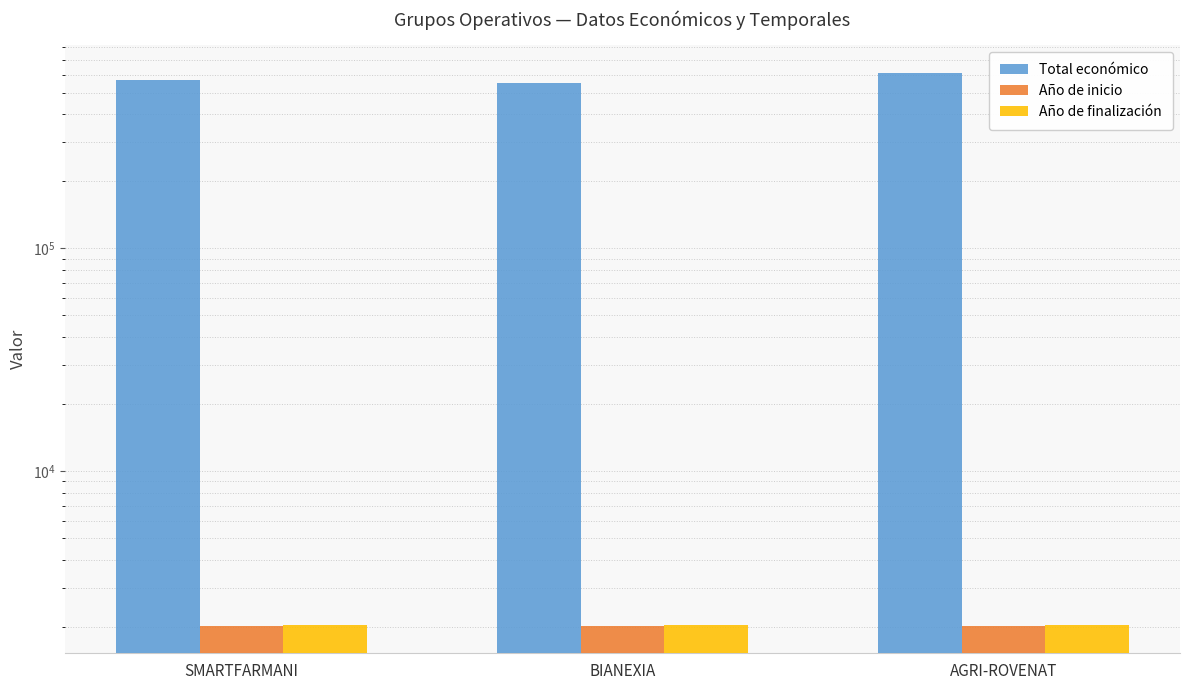

Reading left to right, list all the values displayed in this chart.

Total económico: SMARTFARMANI=571965	BIANEXIA=553196	AGRI-ROVENAT=615375
Año de inicio: SMARTFARMANI=2024	BIANEXIA=2024	AGRI-ROVENAT=2024
Año de finalización: SMARTFARMANI=2027	BIANEXIA=2027	AGRI-ROVENAT=2027